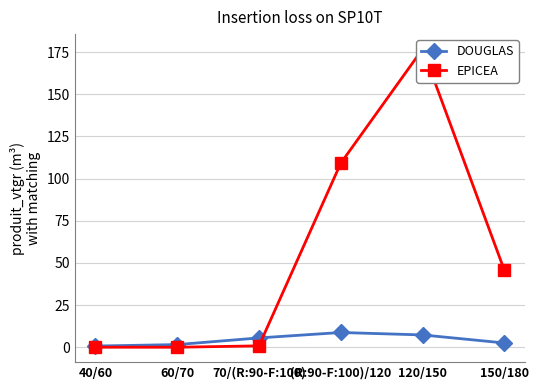

What is the label of the 1st point from the right?

150/180